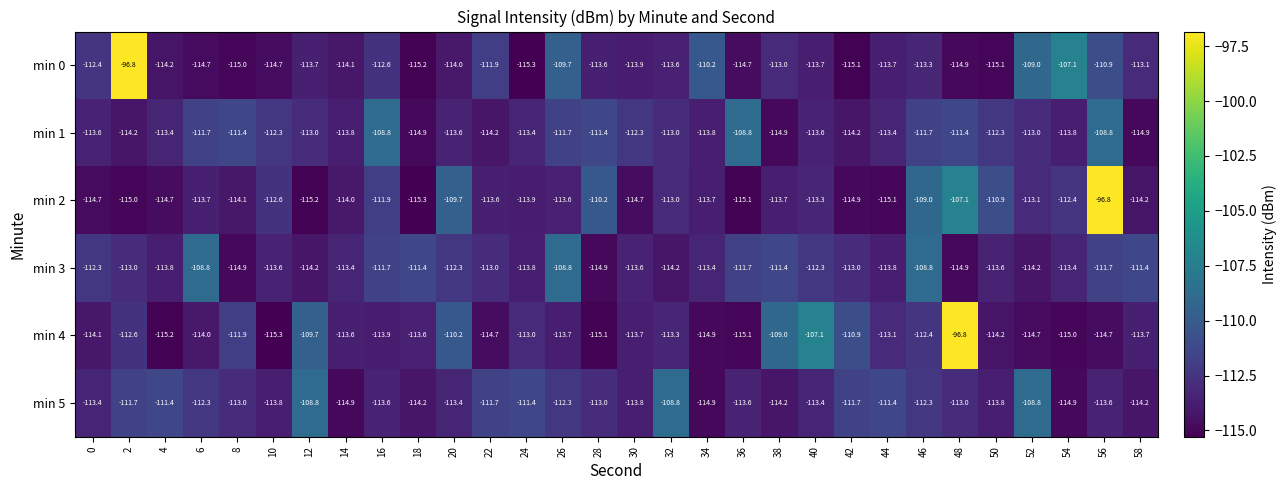

What is the difference between the maximum and second lowest values in the min 0 series?

18.4